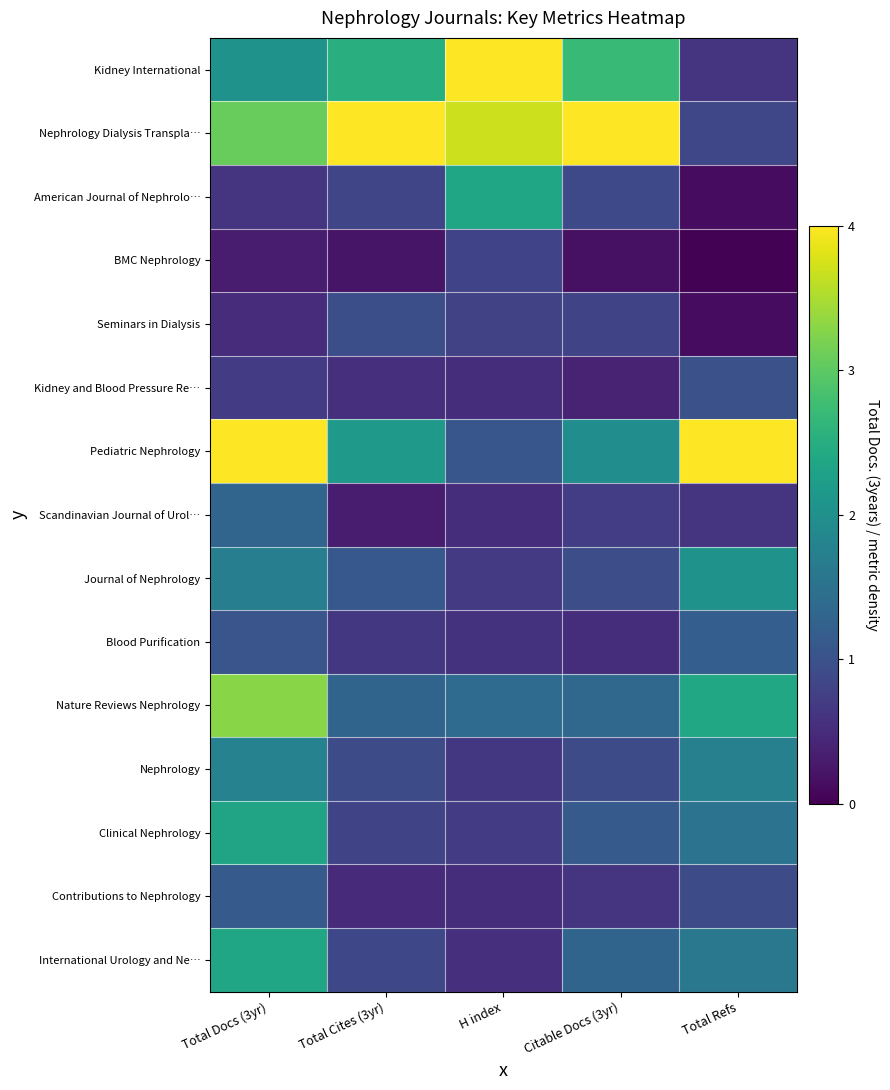

Which series has the largest total across all categories?

Nephrology Dialysis Transpla…